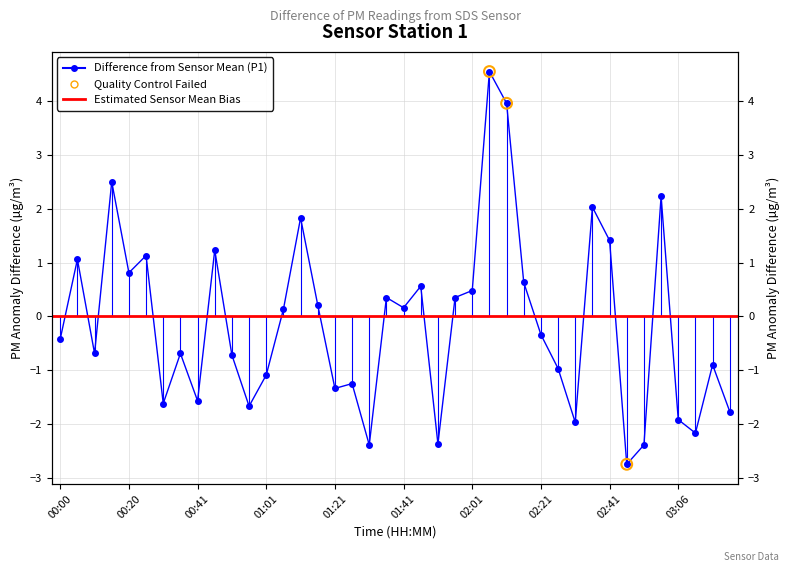

What is the change in value from 03:01 to 03:16?

-3.1